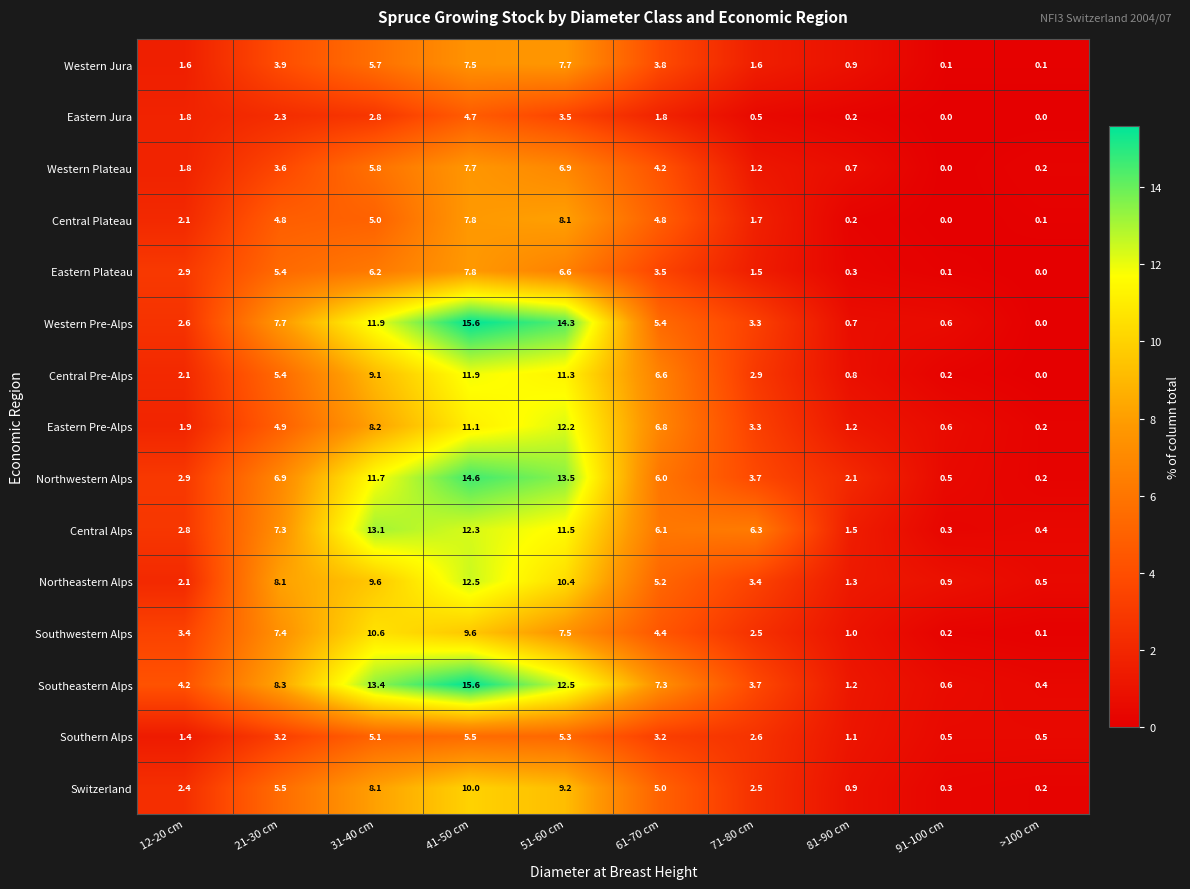

What is the average value of the Southeastern Alps series?

6.7